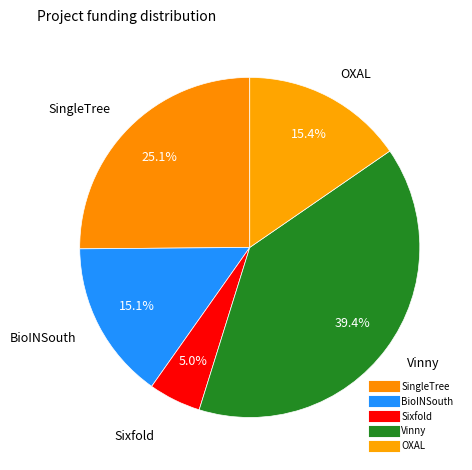

How many segments does this pie chart have?

5